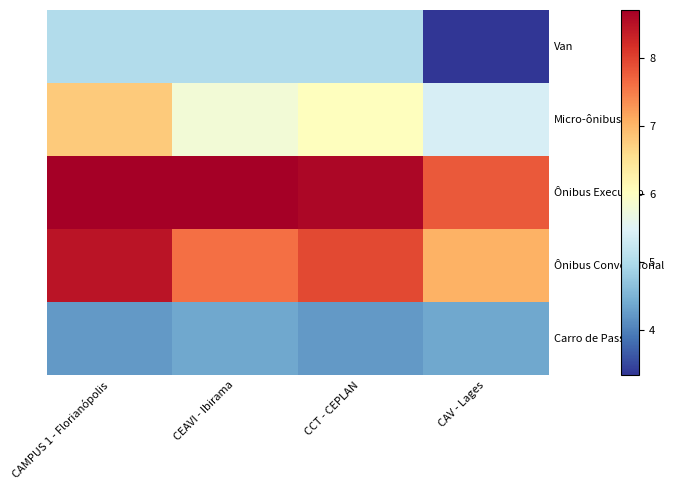

Reading right to left, what are all the values shown in this chart?

Van: CAV - Lages=3.3	CCT - CEPLAN=5.0	CEAVI - Ibirama=5.0	CAMPUS 1 - Florianópolis=5.0
Micro-ônibus: CAV - Lages=5.4	CCT - CEPLAN=6.0	CEAVI - Ibirama=5.8	CAMPUS 1 - Florianópolis=6.8
Ônibus Executivo: CAV - Lages=7.8	CCT - CEPLAN=8.6	CEAVI - Ibirama=8.7	CAMPUS 1 - Florianópolis=8.7
Ônibus Convencional: CAV - Lages=7.0	CCT - CEPLAN=8.0	CEAVI - Ibirama=7.6	CAMPUS 1 - Florianópolis=8.5
Carro de Passeio: CAV - Lages=4.4	CCT - CEPLAN=4.2	CEAVI - Ibirama=4.4	CAMPUS 1 - Florianópolis=4.2